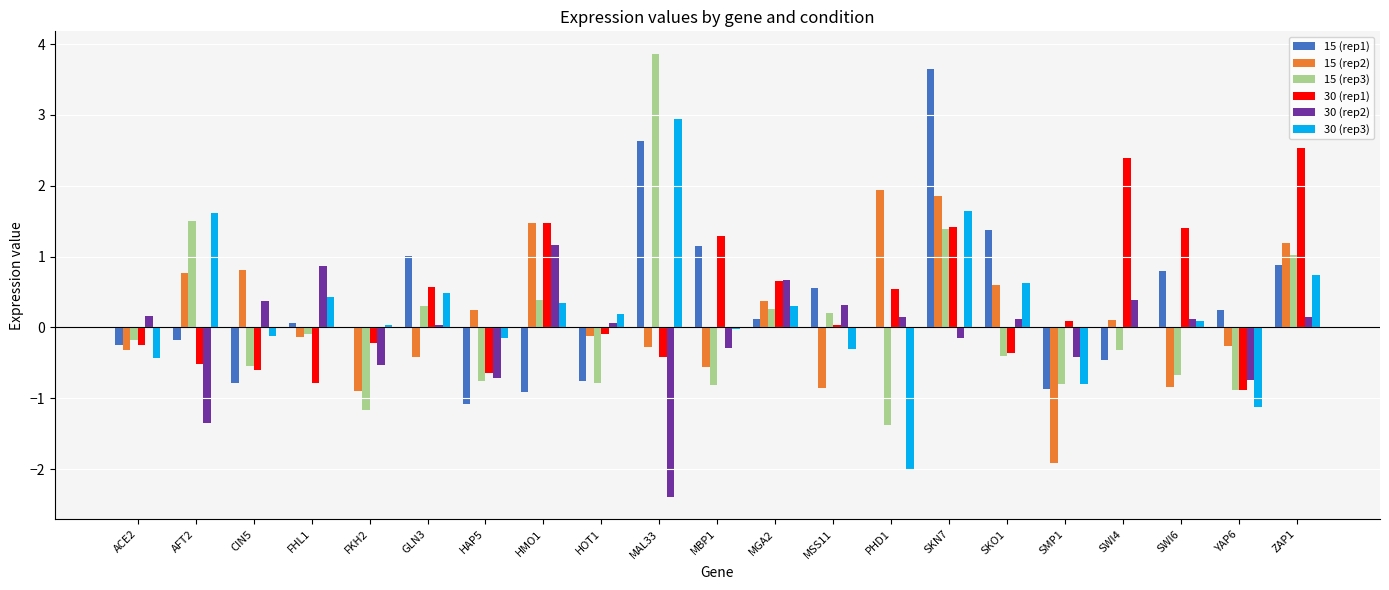

What is the approximate value of 15 (rep2) at AFT2?

0.8